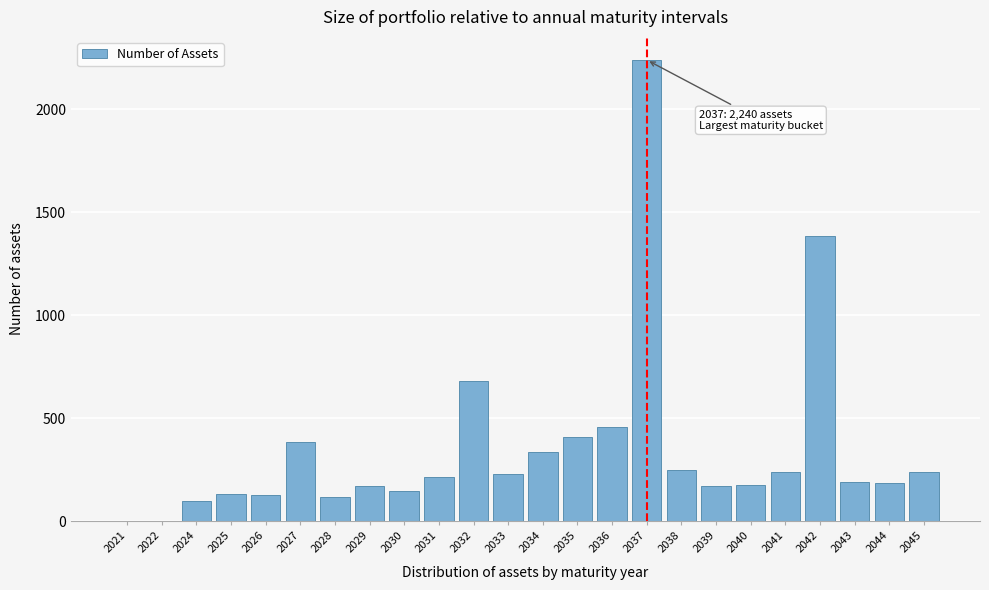

What is the sum of all values?

8594